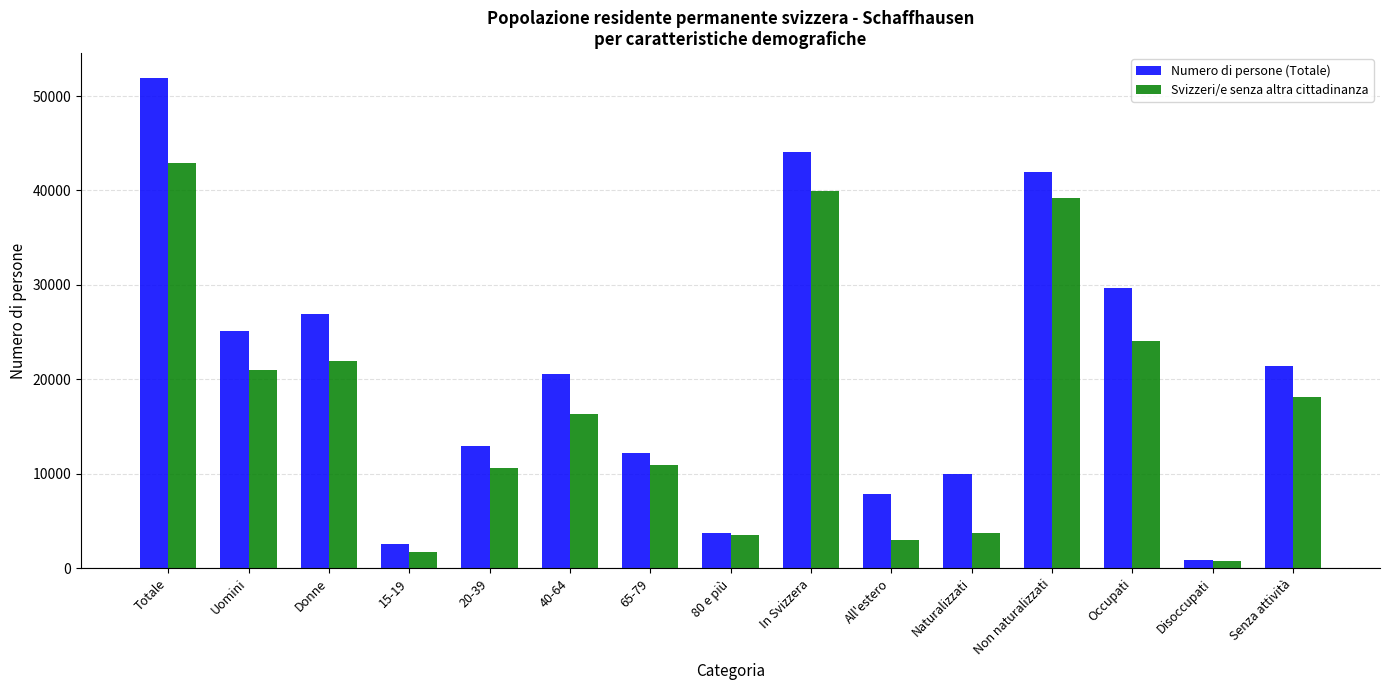

What is the maximum value for Svizzeri/e senza altra cittadinanza?

42923.0